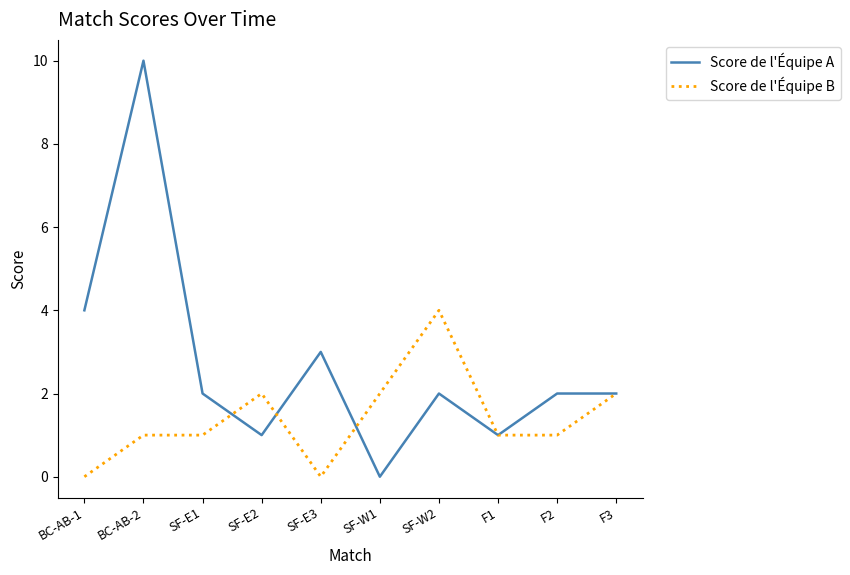

What are all the series names shown in the legend?

Score de l'Équipe A, Score de l'Équipe B